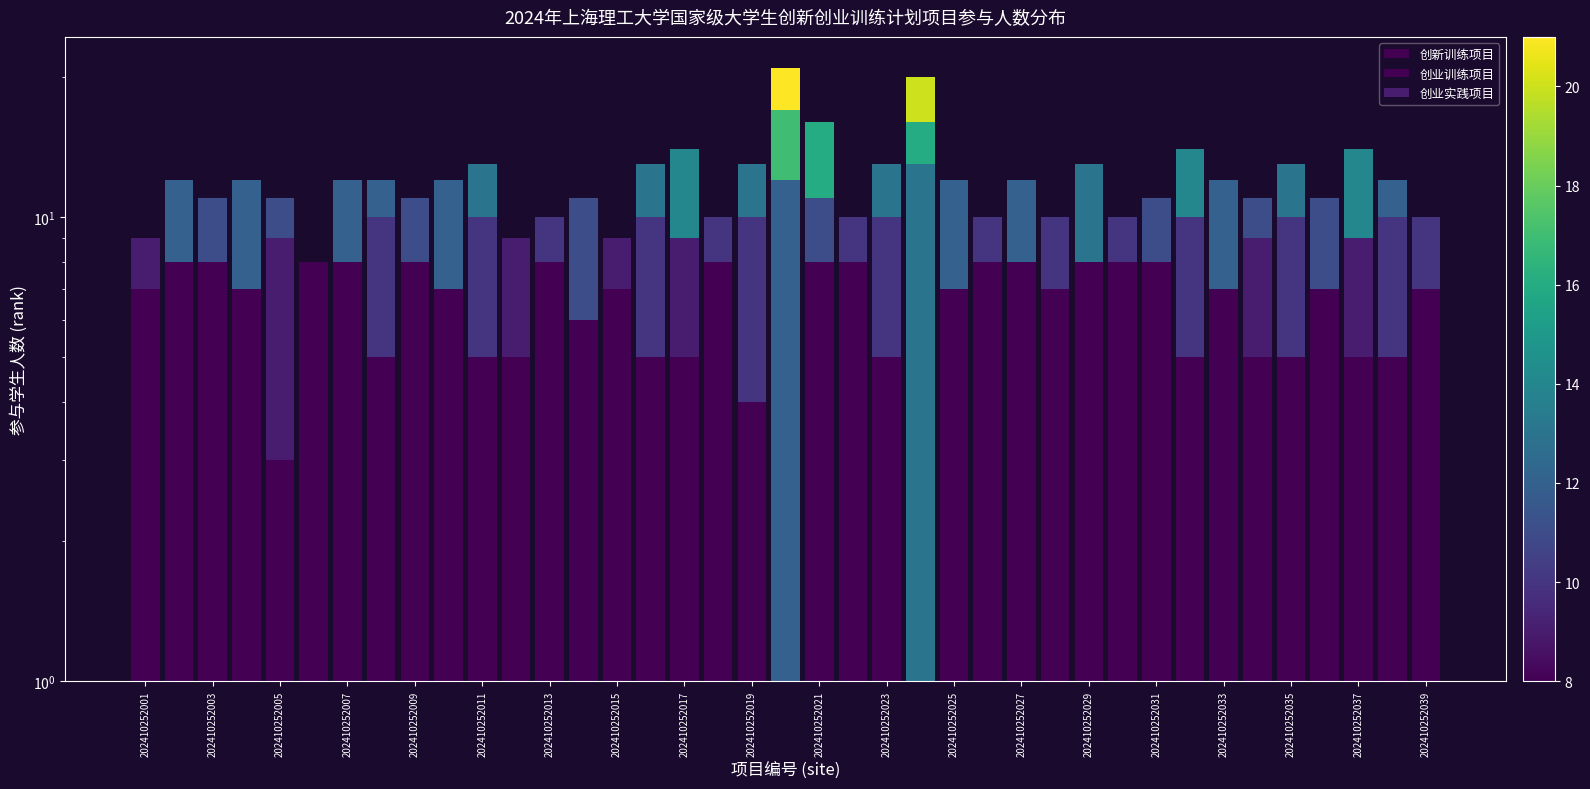

True or false: 创业训练项目 has a value of 6 at 202410252005.

True